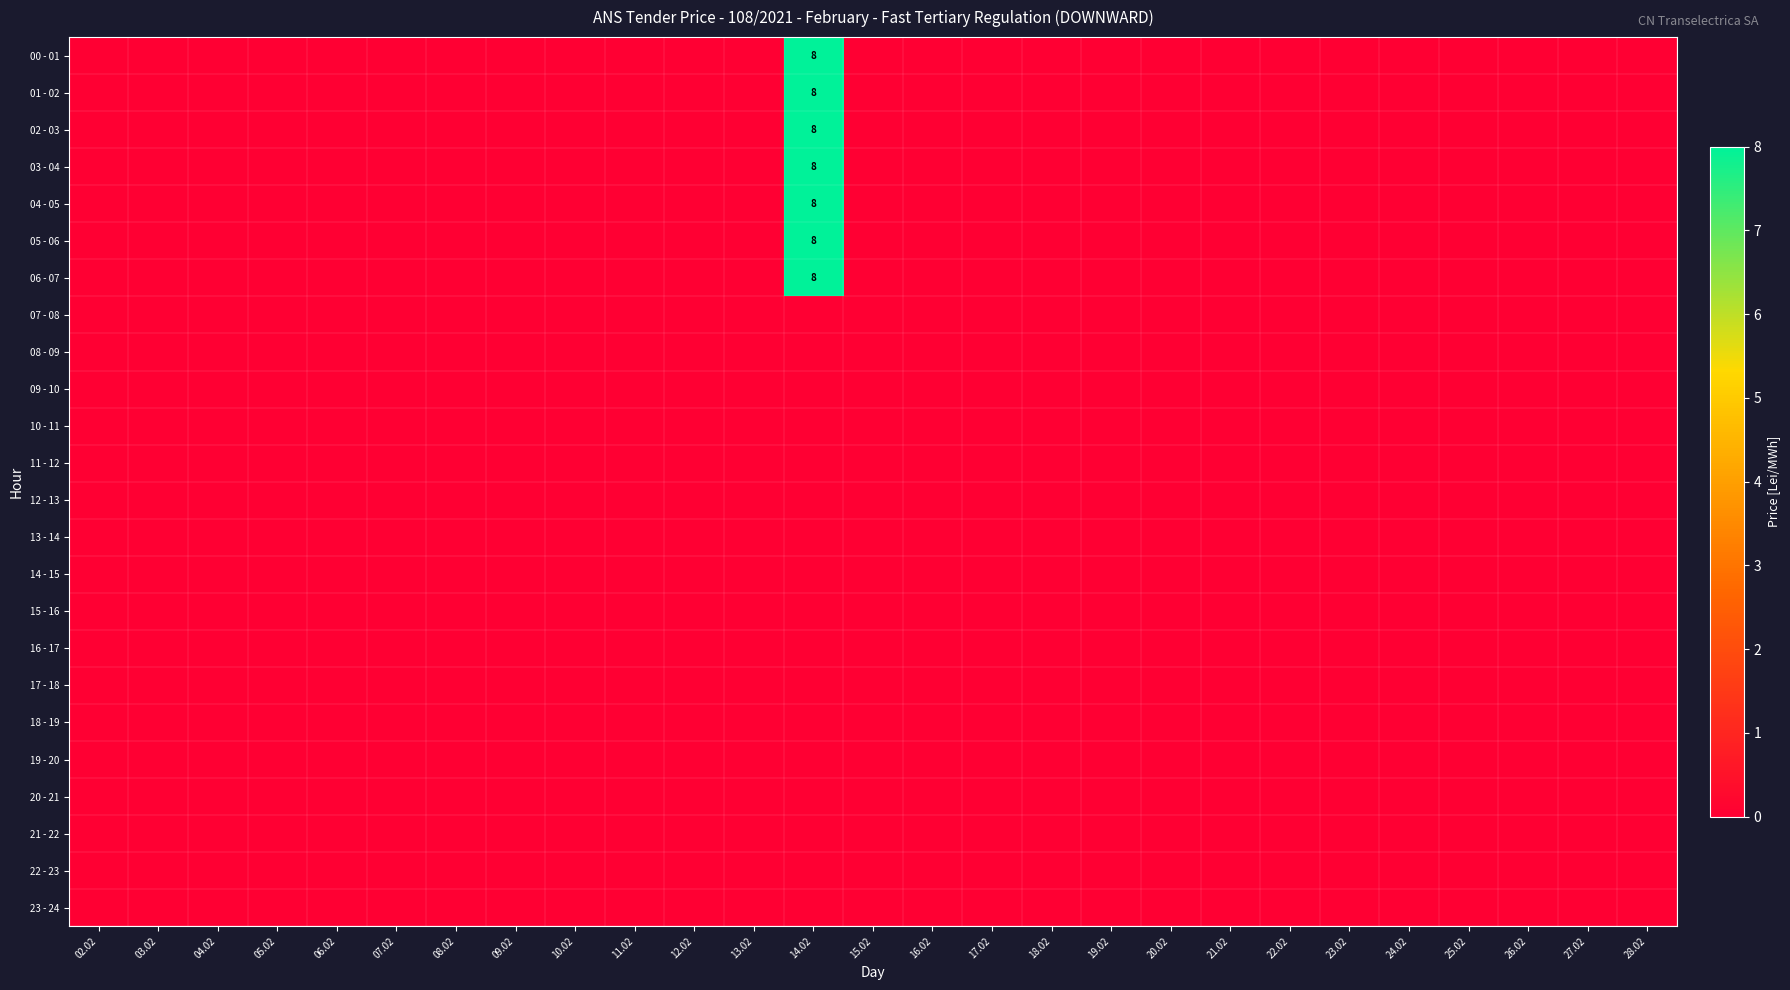

At which category is the sum across all series the highest?

14.02